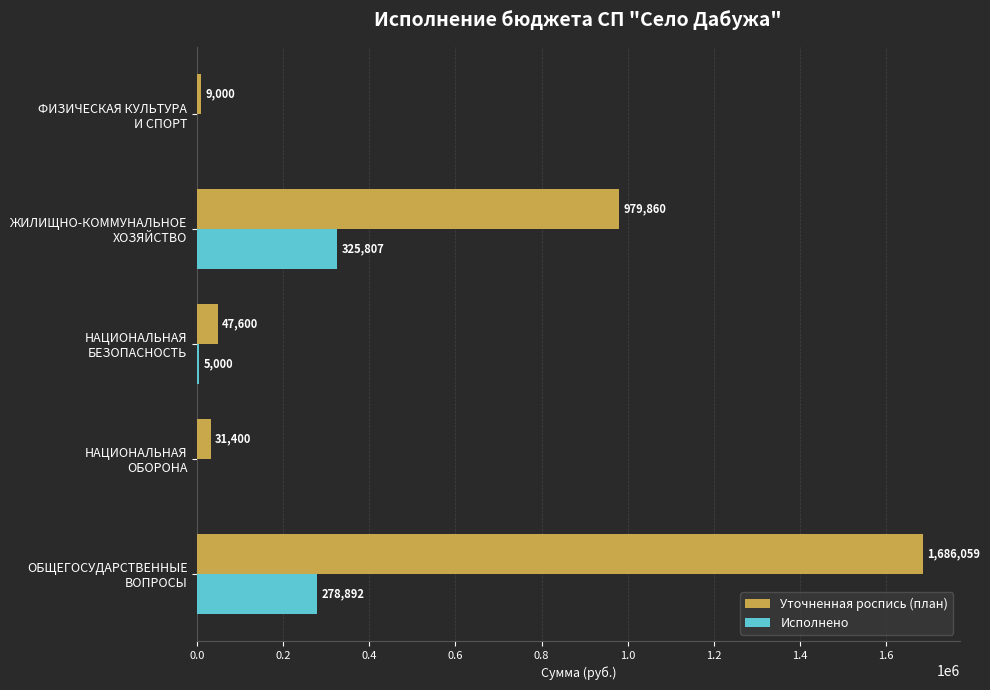

Which series has the largest total across all categories?

Уточненная роспись (план)